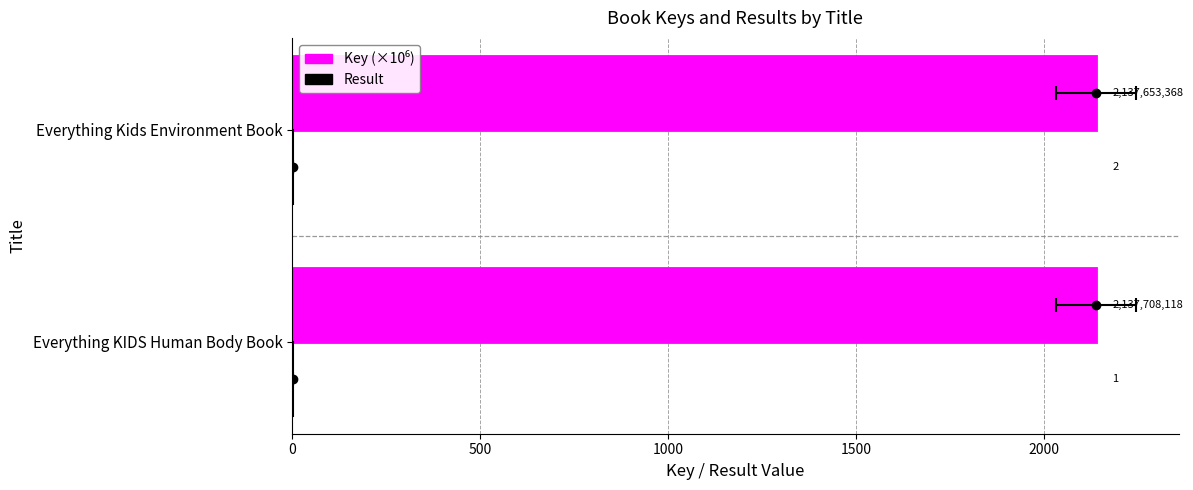

Reading left to right, list all the values displayed in this chart.

Key (×10⁶): 2137.7	2137.7
Result: 1.0	2.0